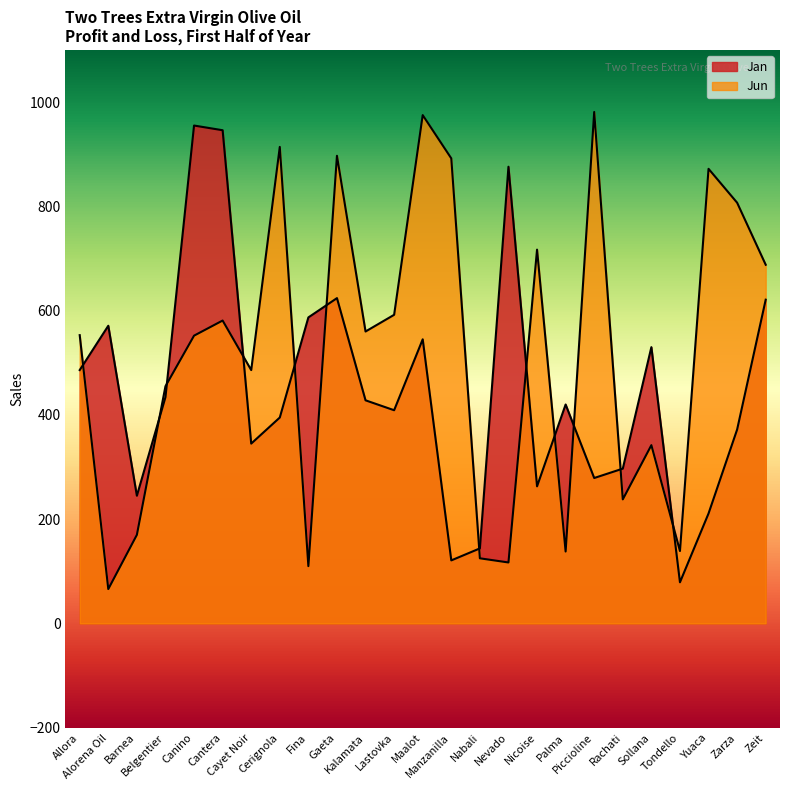

Between which two adjacent categories do Jan and Jun first intersect?

Allora and Alorena Oil